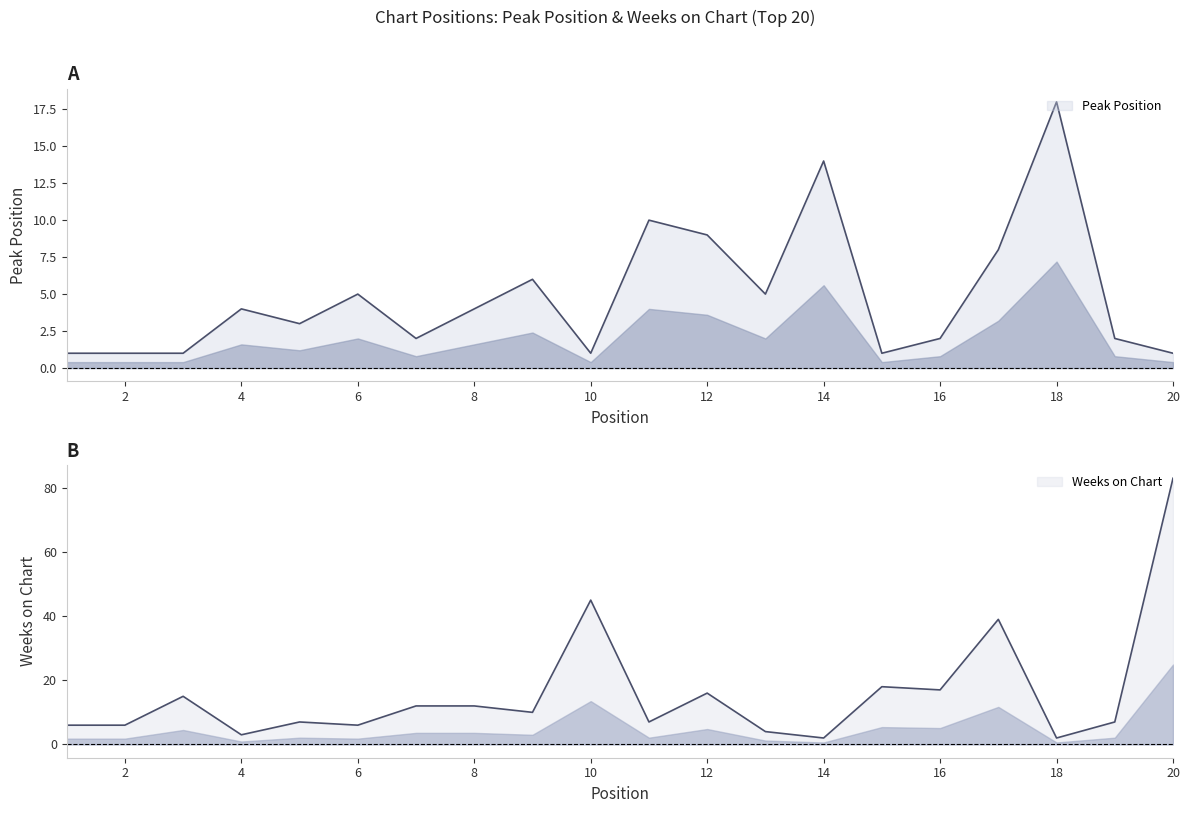

What is the difference between the highest and lowest values at 5?

4